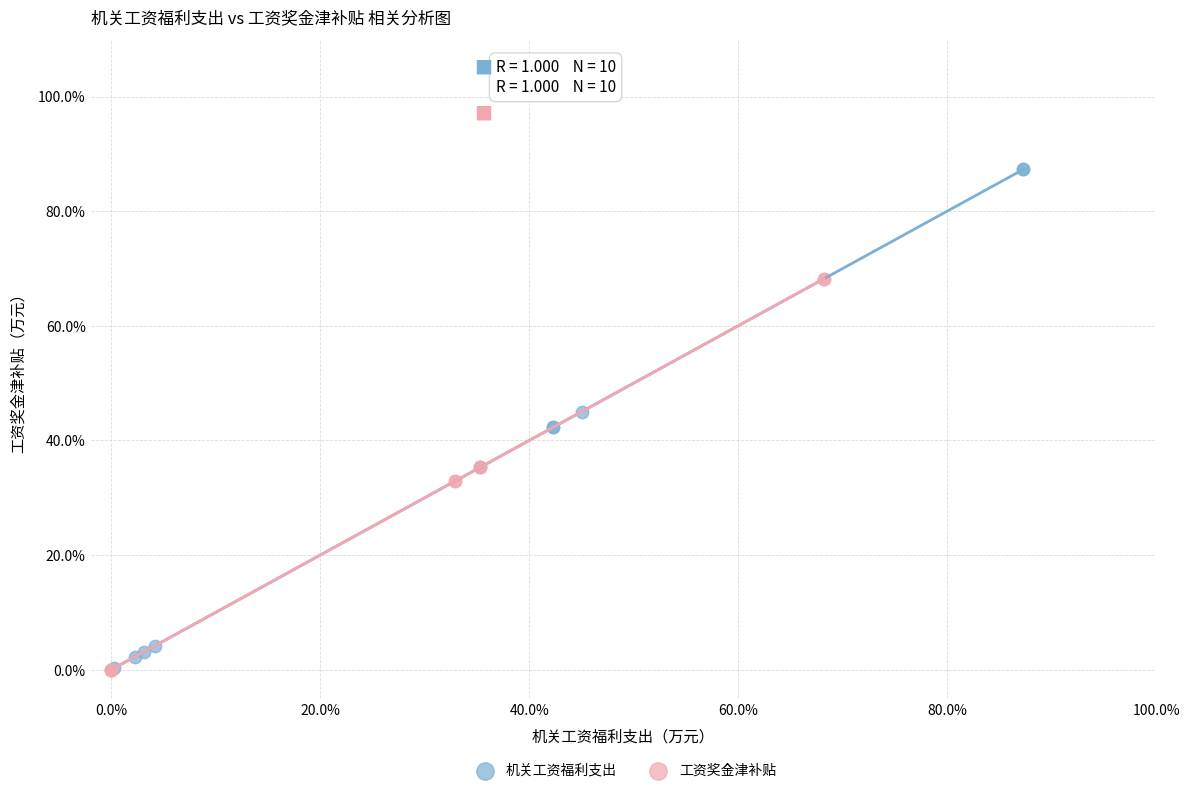

Which series has the largest Y range (max minus min)?

机关工资福利支出